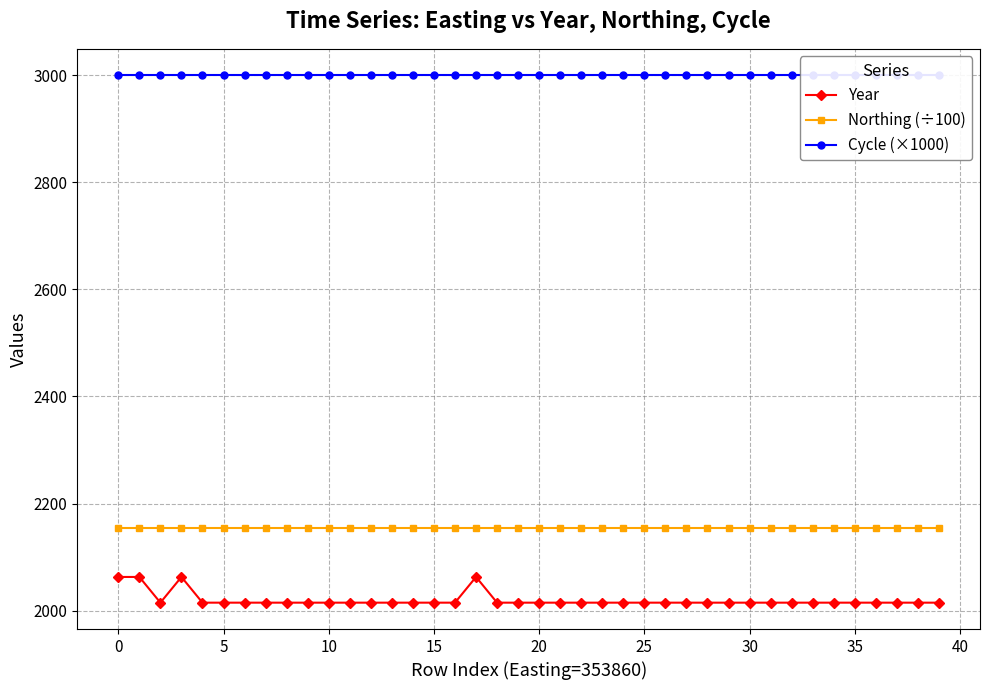

The value of Northing (÷100) at 5 is 3225.4. True or false?

False